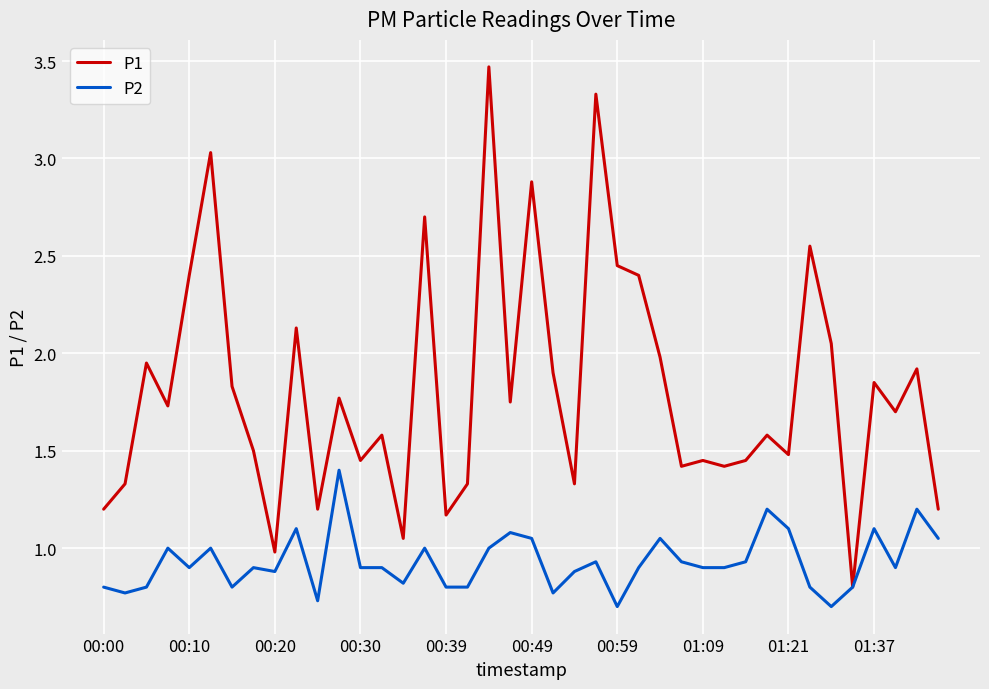

Rank the series by their average value, from highest to lowest.

P1, P2